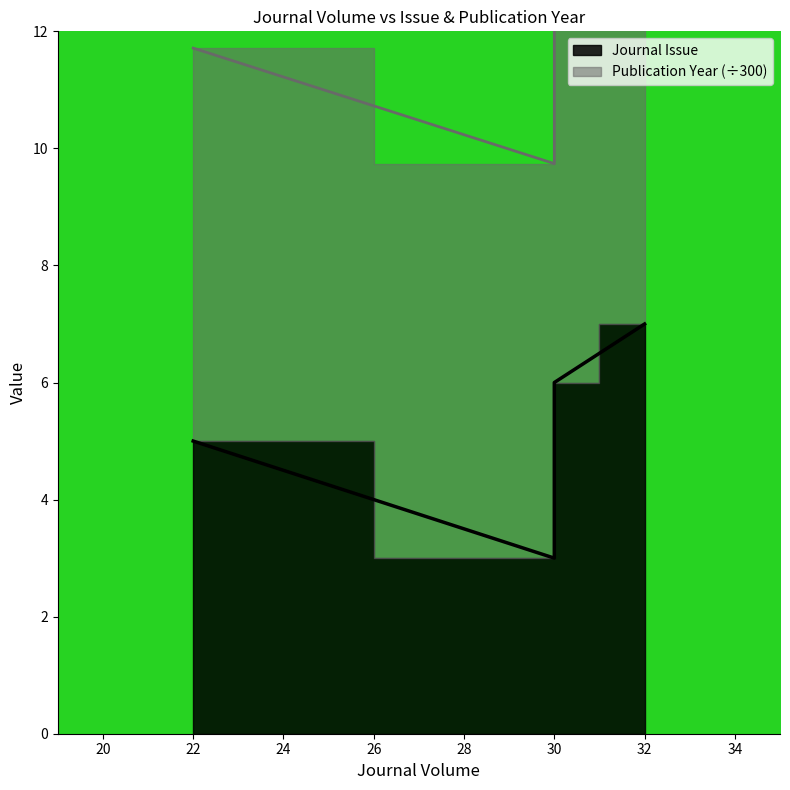

Rank the categories by value from lowest to highest.

30, 22, 30, 32